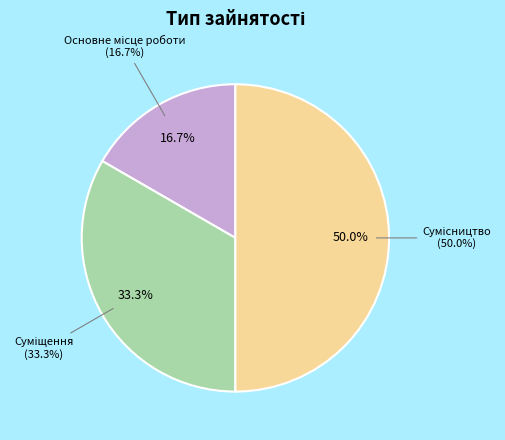

Which slice is the smallest?

Основне місце роботи